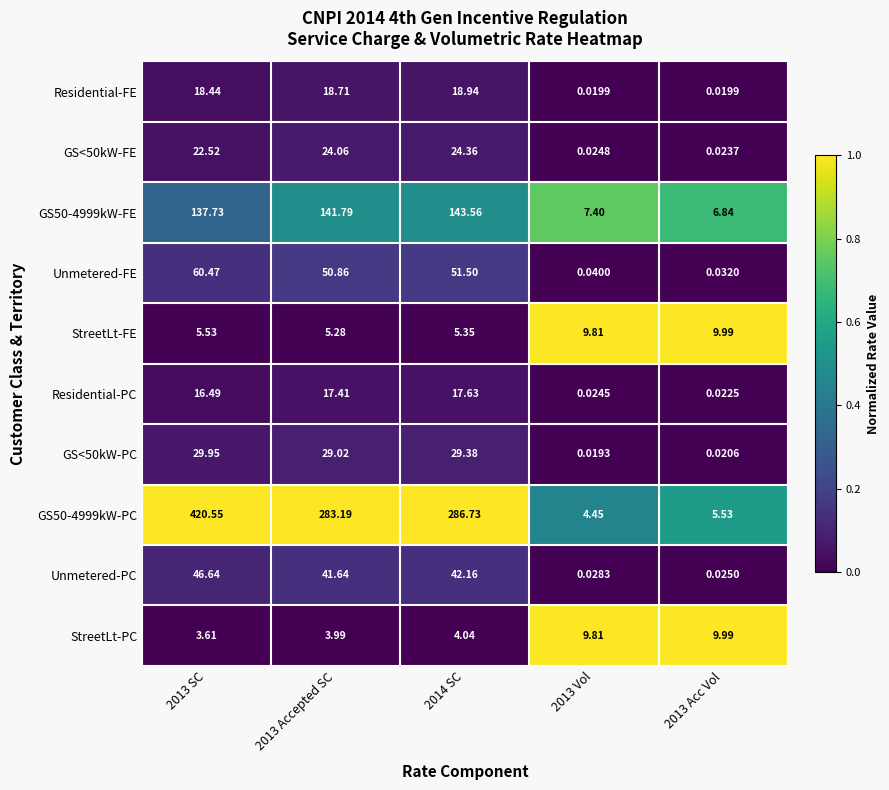

Is the value of GS50-4999kW-PC at 2013 Accepted SC greater than the value of Unmetered-FE at 2013 Acc Vol?

Yes